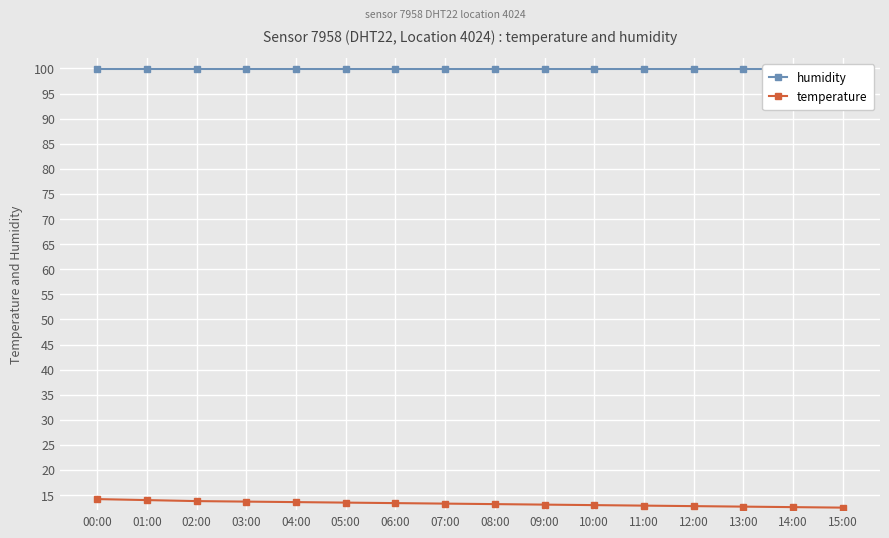

What is the difference between the highest and lowest values at 07:00?

86.6